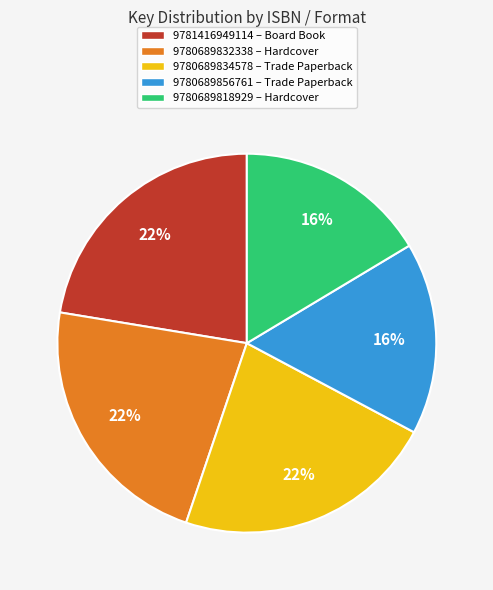

Approximately how many times larger is the value at 9781416949114 – Board Book compared to 9780689832338 – Hardcover?

1.0